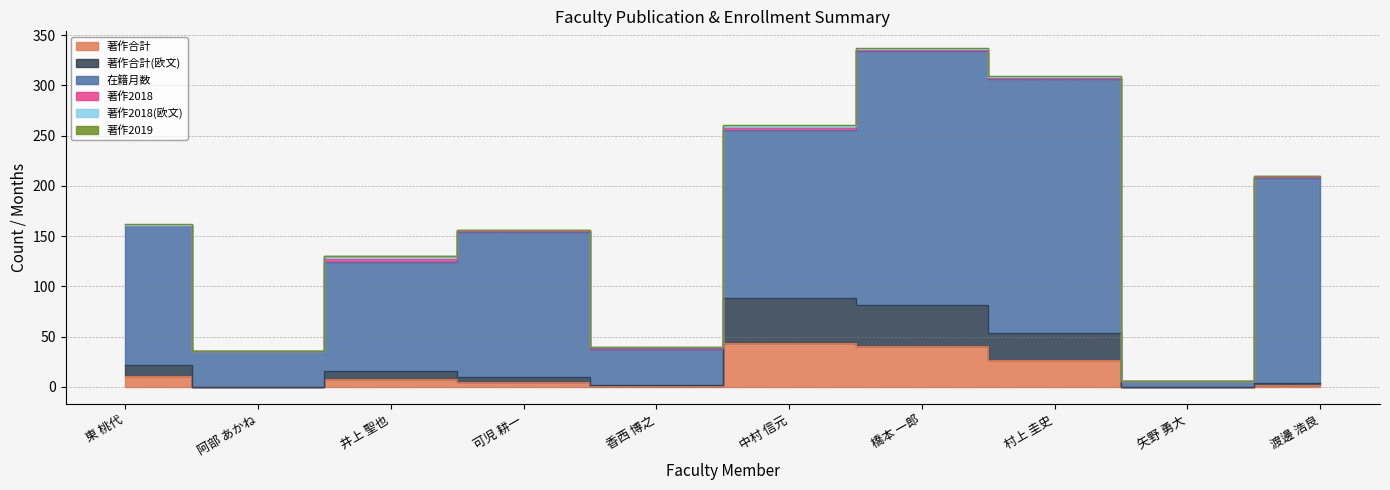

Reading right to left, transcribe all the data shown in this chart.

著作合計: 渡邊 浩良=2	矢野 勇大=0	村上 圭史=27	橋本 一郎=41	中村 信元=44	香西 博之=1	可児 耕一=5	井上 聖也=8	阿部 あかね=0	東 桃代=11
著作合計(欧文): 渡邊 浩良=2	矢野 勇大=0	村上 圭史=27	橋本 一郎=41	中村 信元=44	香西 博之=1	可児 耕一=5	井上 聖也=8	阿部 あかね=0	東 桃代=11
在籍月数: 渡邊 浩良=204	矢野 勇大=6	村上 圭史=252	橋本 一郎=252	中村 信元=168	香西 博之=36	可児 耕一=144	井上 聖也=108	阿部 あかね=36	東 桃代=139
著作2018: 渡邊 浩良=1	矢野 勇大=0	村上 圭史=1	橋本 一郎=1	中村 信元=2	香西 博之=1	可児 耕一=1	井上 聖也=3	阿部 あかね=0	東 桃代=0
著作2018(欧文): 渡邊 浩良=1	矢野 勇大=0	村上 圭史=1	橋本 一郎=1	中村 信元=2	香西 博之=1	可児 耕一=1	井上 聖也=3	阿部 あかね=0	東 桃代=0
著作2019: 渡邊 浩良=0	矢野 勇大=0	村上 圭史=1	橋本 一郎=1	中村 信元=1	香西 博之=0	可児 耕一=0	井上 聖也=0	阿部 あかね=0	東 桃代=1